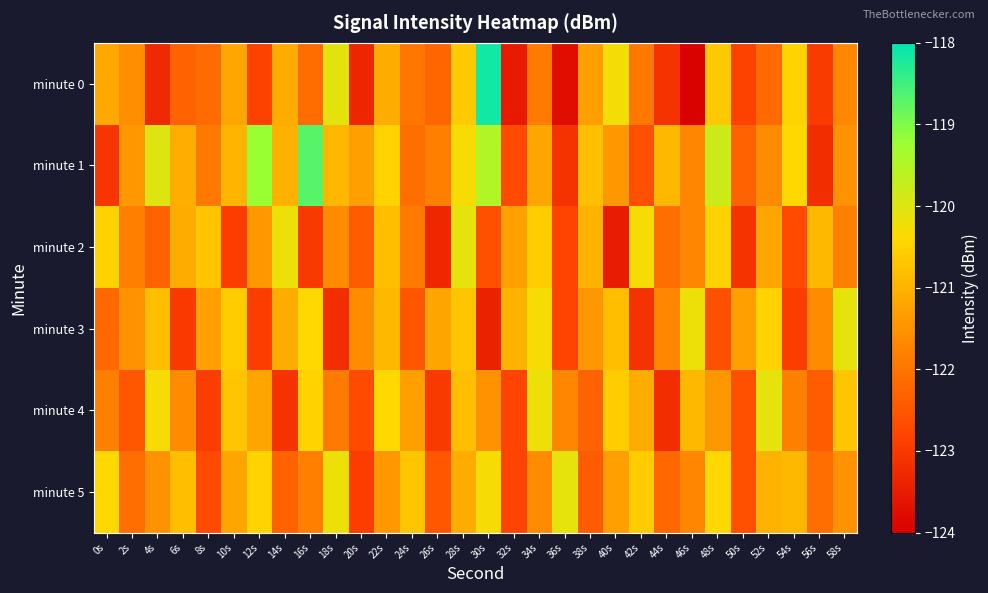

Reading right to left, transcribe all the data shown in this chart.

minute 0: 58s=-121.7	56s=-123.0	54s=-120.5	52s=-122.2	50s=-122.8	48s=-120.6	46s=-124.0	44s=-123.1	42s=-121.9	40s=-120.3	38s=-121.3	36s=-123.7	34s=-121.9	32s=-123.5	30s=-118.1	28s=-120.6	26s=-122.2	24s=-122.0	22s=-121.1	20s=-123.3	18s=-120.1	16s=-122.1	14s=-121.1	12s=-122.8	10s=-121.2	8s=-122.2	6s=-122.3	4s=-123.3	2s=-121.6	0s=-121.1
minute 1: 58s=-121.5	56s=-123.2	54s=-120.4	52s=-121.6	50s=-122.3	48s=-119.8	46s=-121.7	44s=-120.9	42s=-122.6	40s=-121.4	38s=-120.8	36s=-123.1	34s=-121.2	32s=-122.7	30s=-119.5	28s=-120.3	26s=-121.8	24s=-122.1	22s=-120.5	20s=-121.3	18s=-120.9	16s=-118.7	14s=-121.0	12s=-119.2	10s=-121.0	8s=-121.9	6s=-121.1	4s=-120.0	2s=-121.4	0s=-123.1
minute 2: 58s=-121.8	56s=-120.9	54s=-122.7	52s=-121.2	50s=-123.1	48s=-120.5	46s=-121.7	44s=-122.1	42s=-120.3	40s=-123.5	38s=-121.0	36s=-122.8	34s=-120.6	32s=-121.3	30s=-122.6	28s=-120.1	26s=-123.3	24s=-121.9	22s=-120.8	20s=-122.4	18s=-121.6	16s=-123.0	14s=-120.2	12s=-121.4	10s=-122.9	8s=-120.7	6s=-121.1	4s=-122.3	2s=-121.8	0s=-120.5
minute 3: 58s=-120.1	56s=-121.6	54s=-122.9	52s=-120.5	50s=-121.3	48s=-122.6	46s=-120.2	44s=-121.7	42s=-123.1	40s=-120.8	38s=-121.4	36s=-122.8	34s=-120.3	32s=-121.0	30s=-123.4	28s=-120.7	26s=-121.2	24s=-122.5	22s=-120.9	20s=-121.6	18s=-123.2	16s=-120.4	14s=-121.1	12s=-122.9	10s=-120.6	8s=-121.3	6s=-123.0	4s=-120.8	2s=-121.5	0s=-122.2
minute 4: 58s=-120.7	56s=-122.4	54s=-121.8	52s=-120.1	50s=-122.6	48s=-121.4	46s=-120.9	44s=-123.2	42s=-121.1	40s=-120.6	38s=-122.3	36s=-121.7	34s=-120.2	32s=-122.8	30s=-121.5	28s=-120.8	26s=-123.0	24s=-121.3	22s=-120.4	20s=-122.7	18s=-121.9	16s=-120.5	14s=-123.1	12s=-121.2	10s=-120.7	8s=-122.9	6s=-121.6	4s=-120.3	2s=-122.5	0s=-121.8
minute 5: 58s=-121.5	56s=-122.1	54s=-120.9	52s=-121.0	50s=-122.6	48s=-120.4	46s=-121.7	44s=-122.2	42s=-120.6	40s=-121.3	38s=-122.4	36s=-120.1	34s=-121.6	32s=-122.8	30s=-120.3	28s=-121.1	26s=-122.5	24s=-120.7	22s=-121.4	20s=-122.9	18s=-120.2	16s=-121.8	14s=-122.3	12s=-120.5	10s=-121.2	8s=-122.7	6s=-120.8	4s=-121.5	2s=-122.1	0s=-120.4